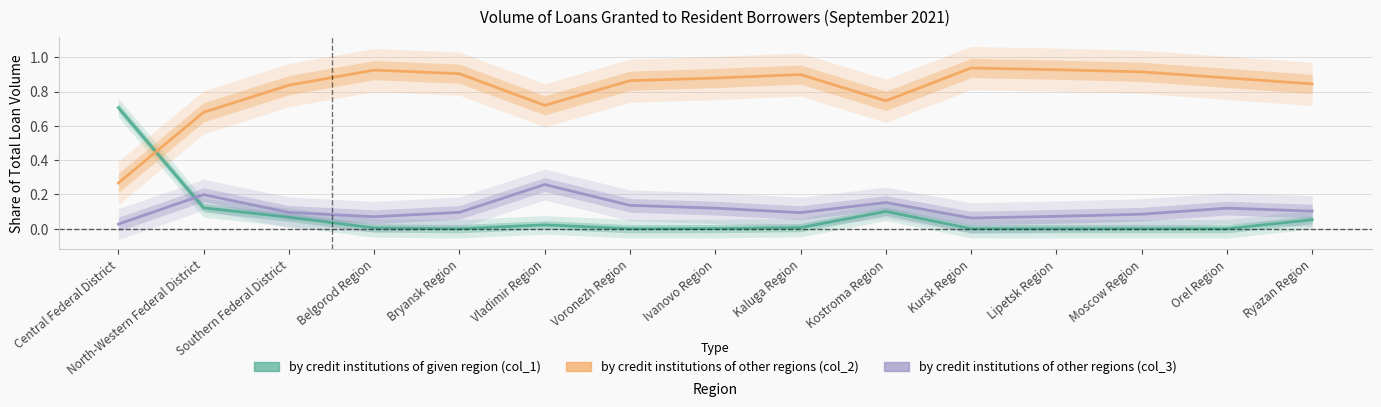

Where is by credit institutions of other regions (col_2) nearest to the value 0?

Central Federal District